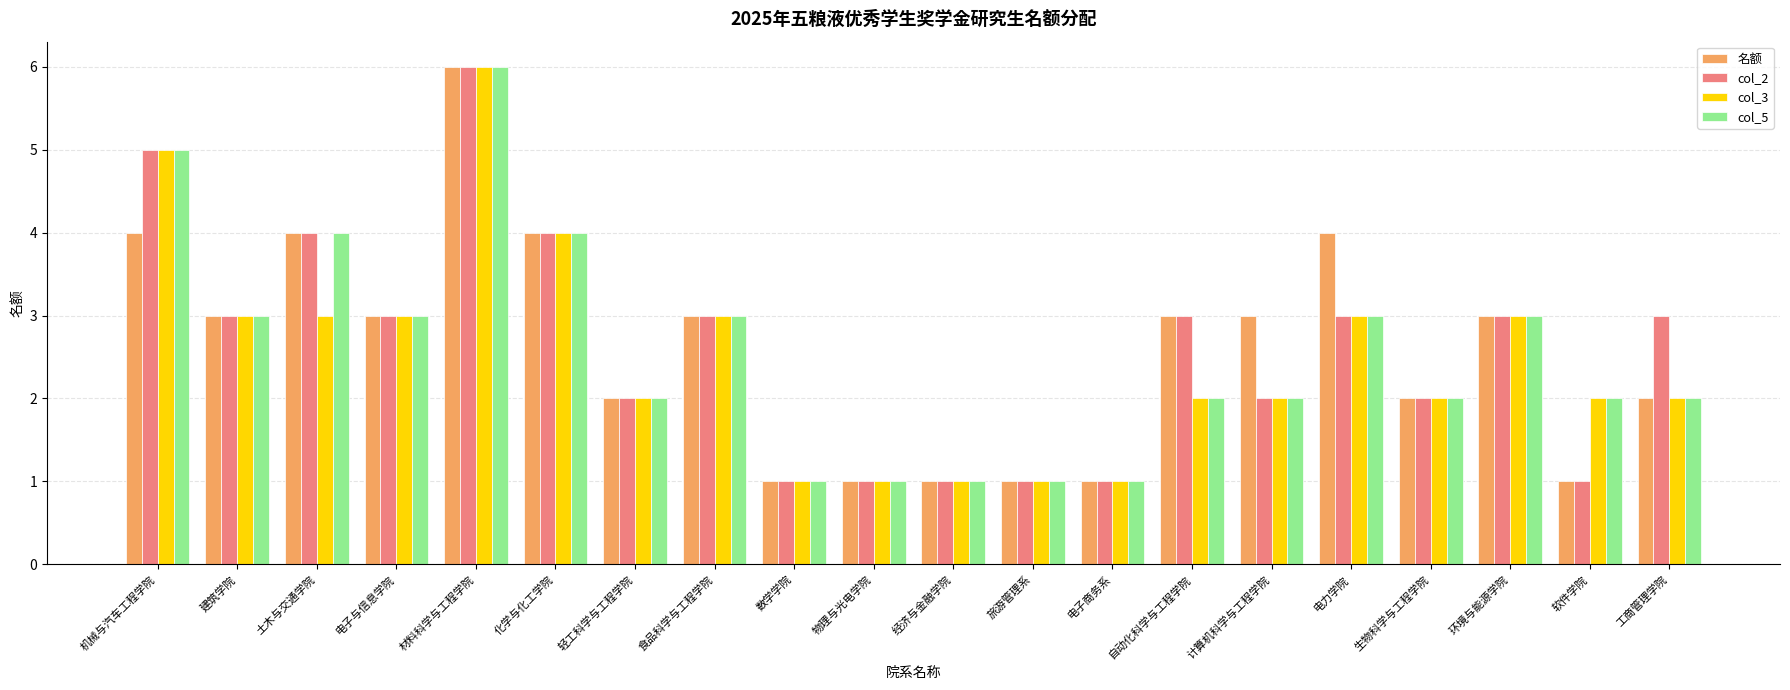

Count the number of data series in this chart.

4